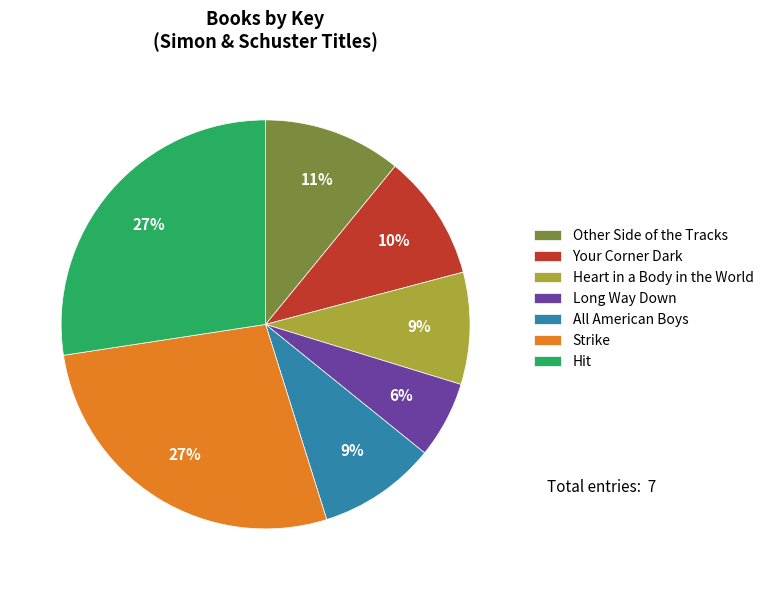

What is the smallest slice in the pie chart?

Long Way Down